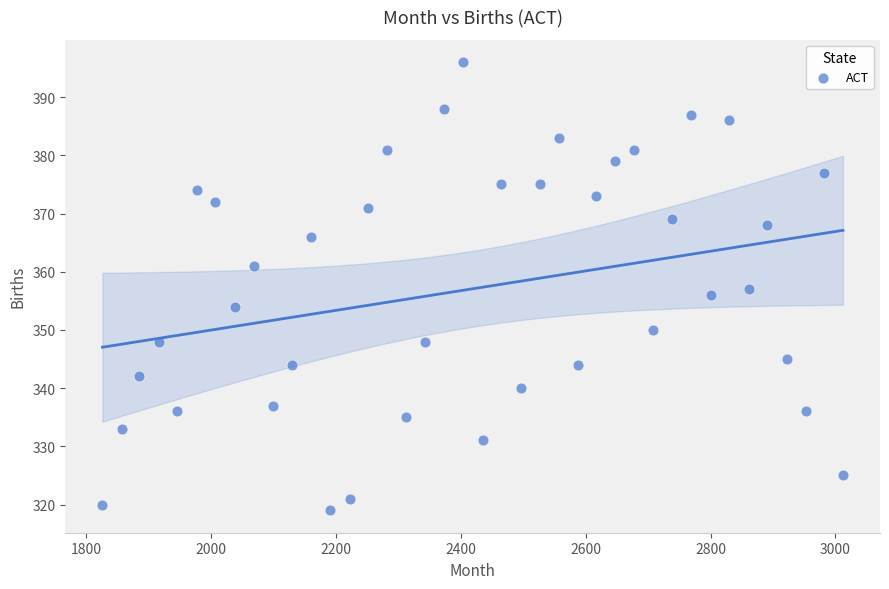

What is the range of X values (max minus min)?

1186